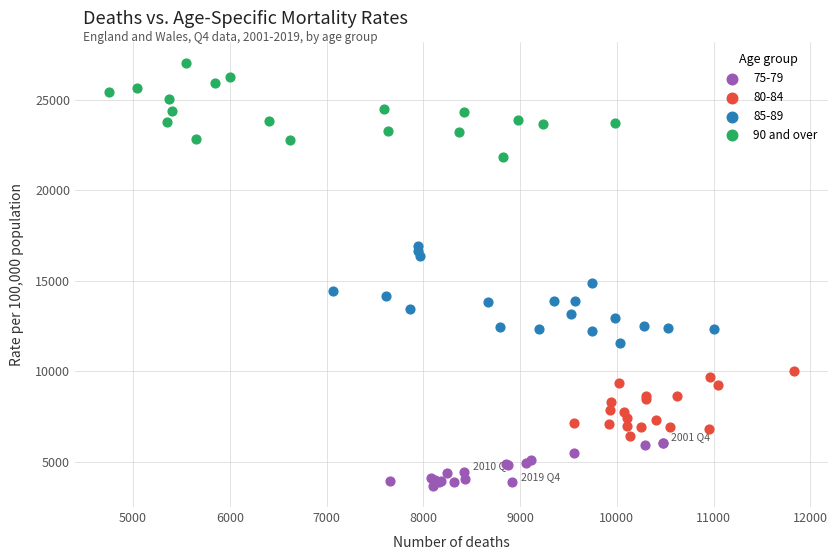

Which series contains the lowest Y value?

75-79